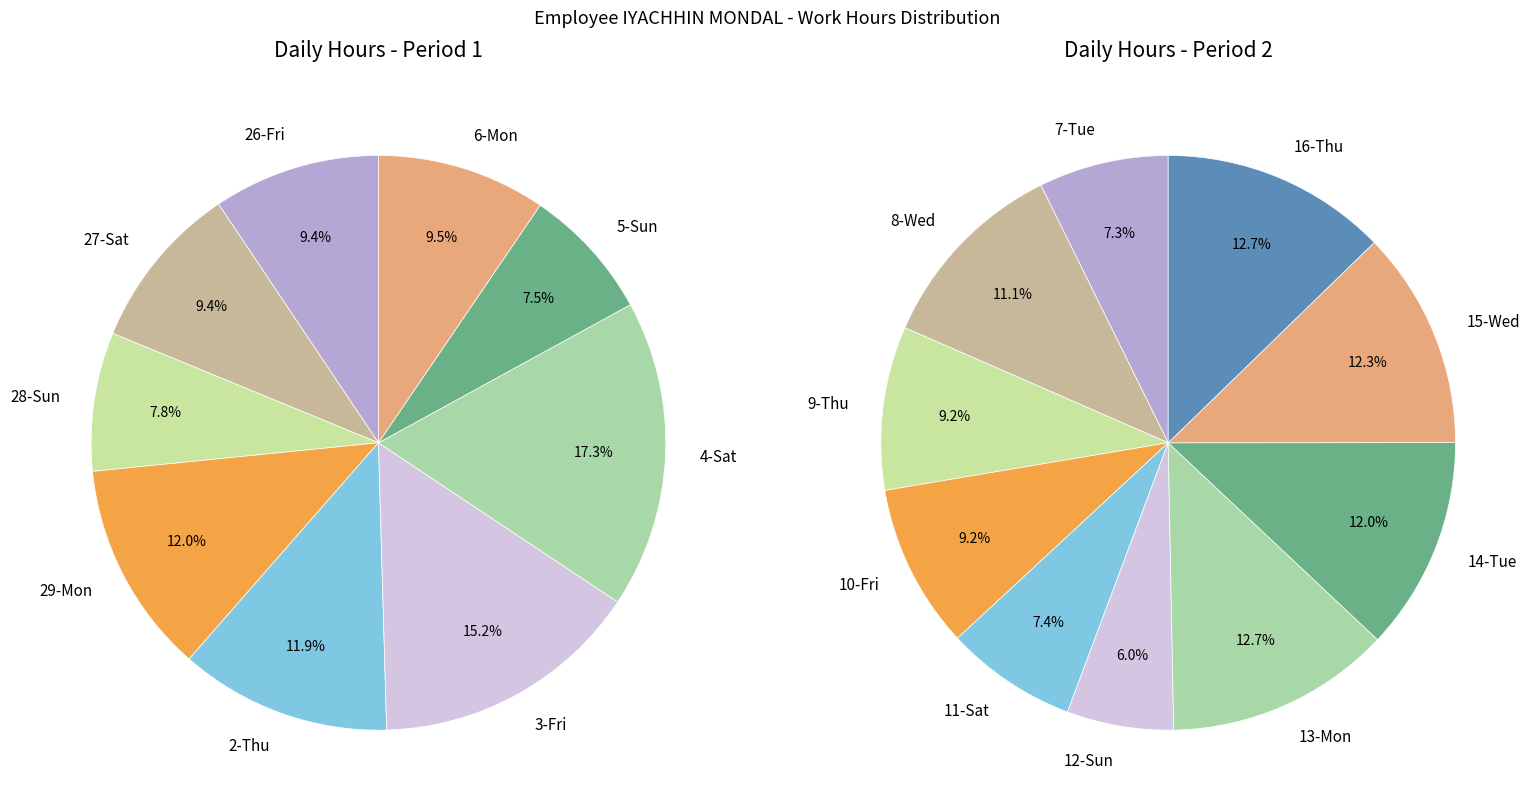

Is the sum of 13-Mon and 10-Fri greater than half?

No